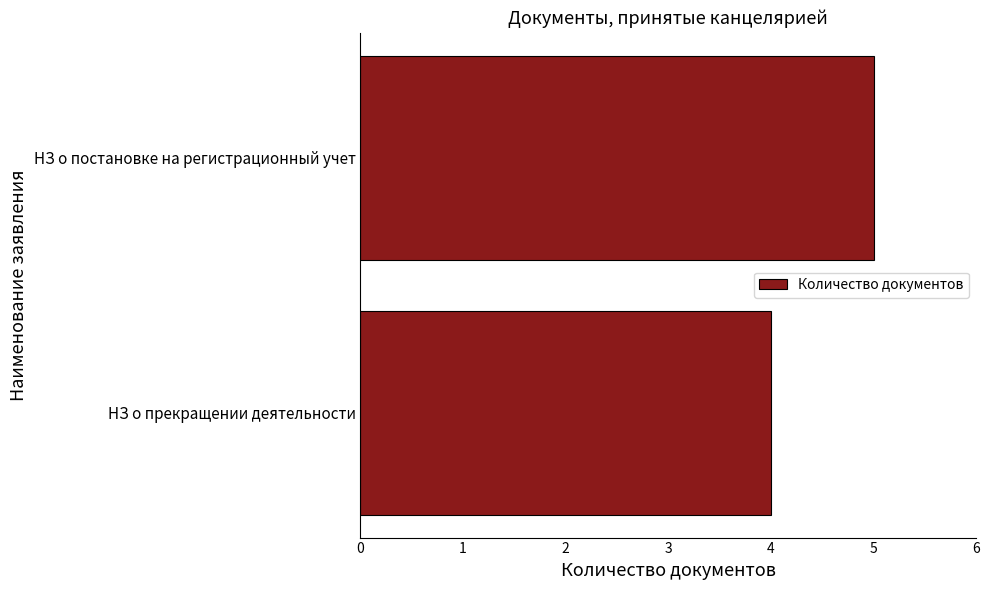

Count the values in the range 4 to 5.

2